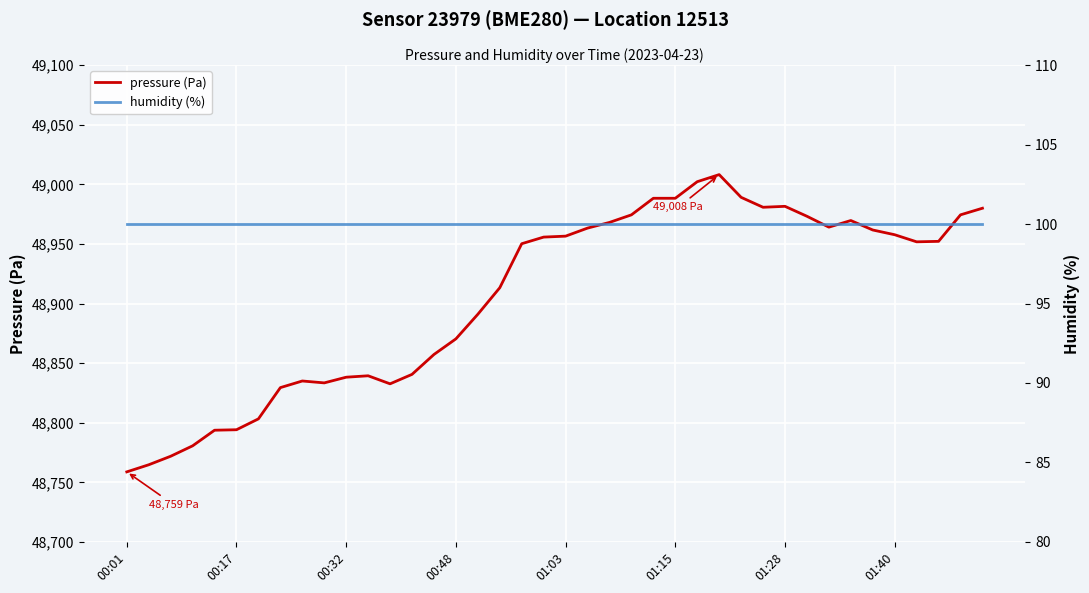

True or false: pressure (Pa) and humidity (%) cross at least once.

False